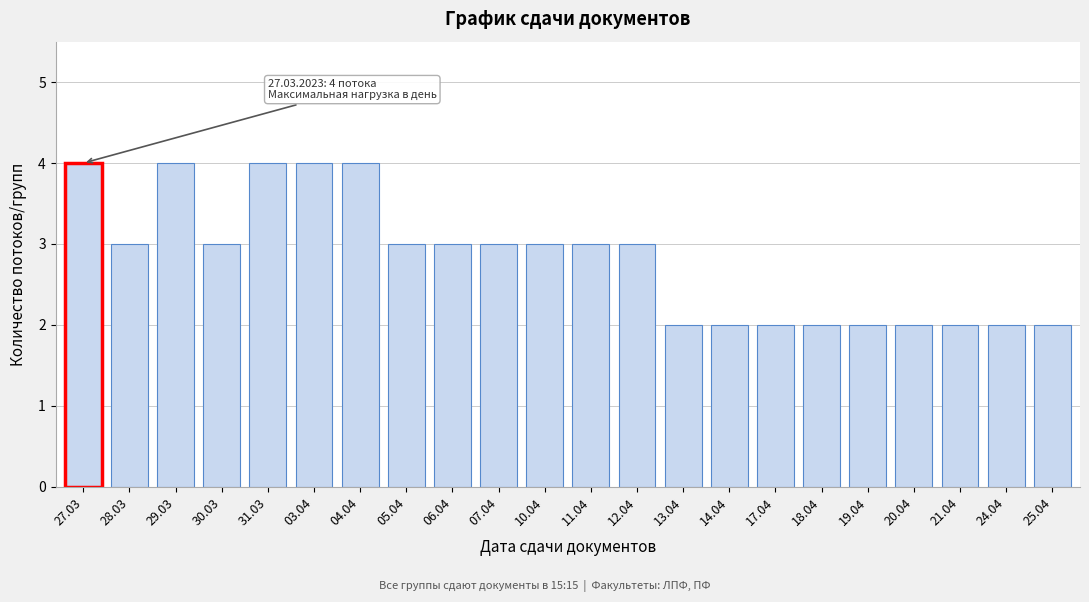

Reading right to left, list all the values displayed in this chart.

2	2	2	2	2	2	2	2	2	3	3	3	3	3	3	4	4	4	3	4	3	4